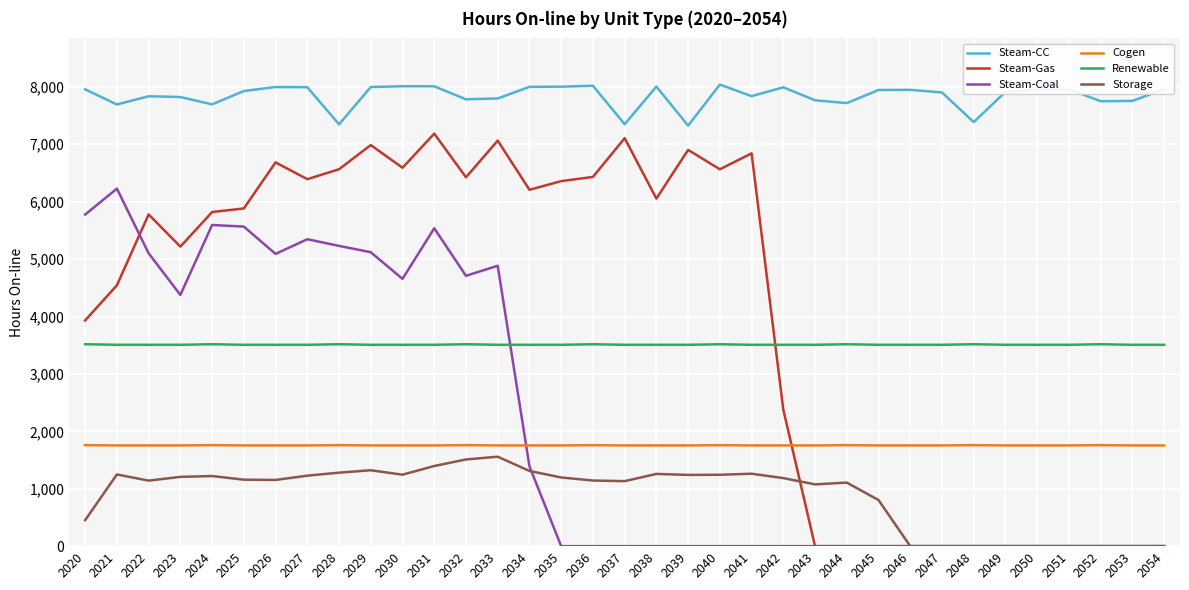

What is the spread (max minus min) of values at 2028?

6067